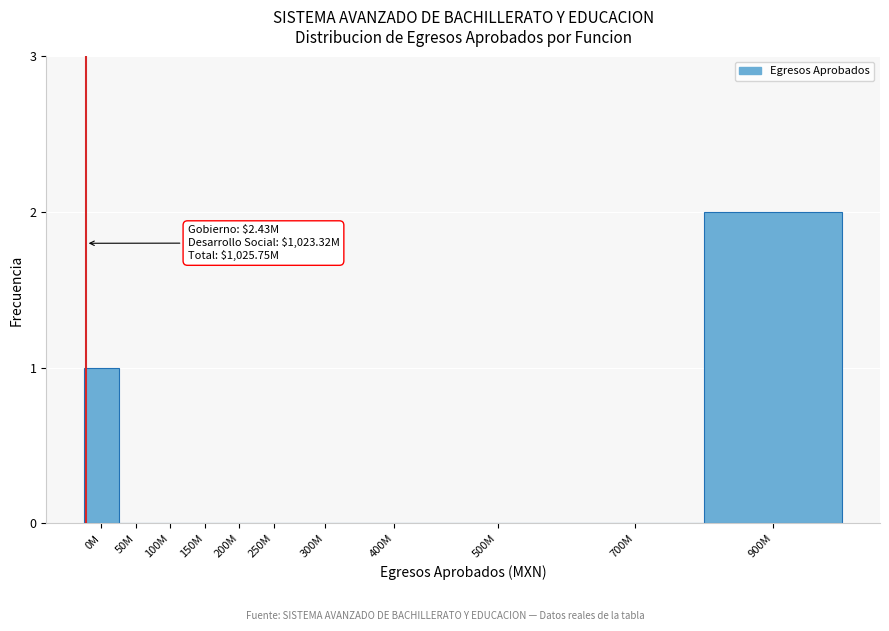

Reading left to right, transcribe all the data shown in this chart.

0M=1	50M=0	100M=0	150M=0	200M=0	250M=0	300M=0	400M=0	500M=0	700M=0	900M=2